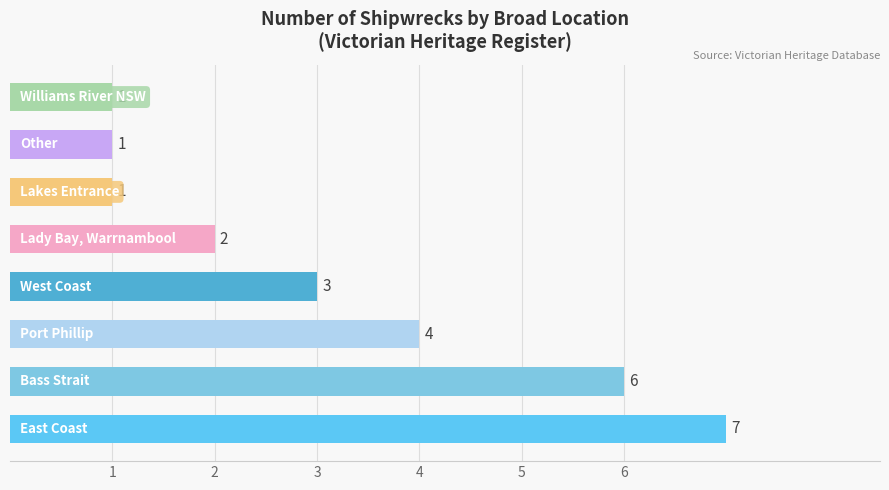

How many series are shown in this chart?

1